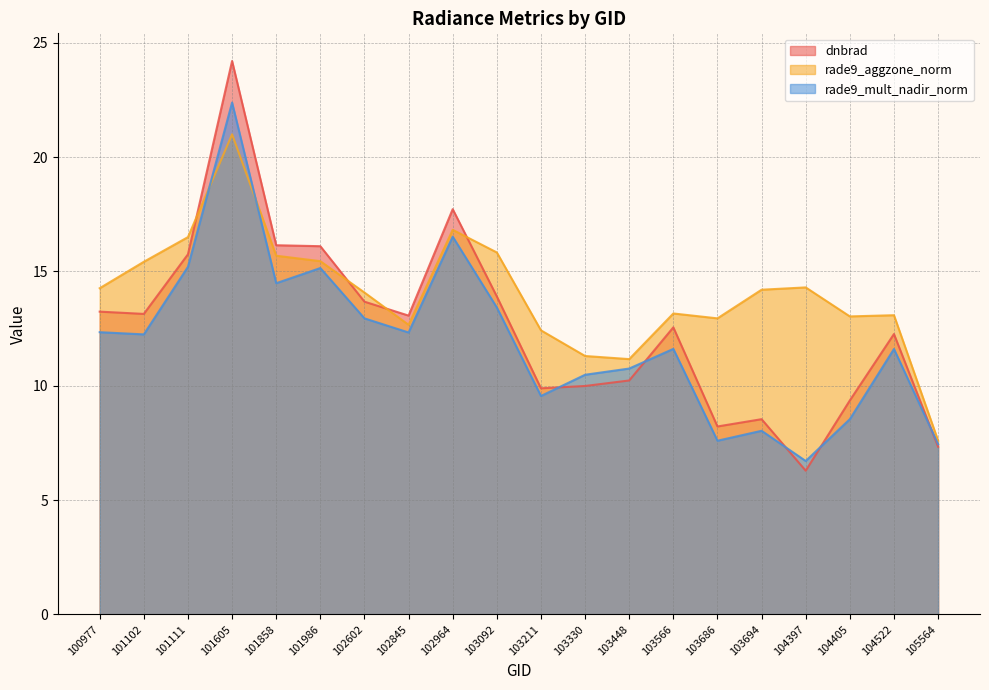

Read the rade9_mult_nadir_norm value at 101111.

15.2